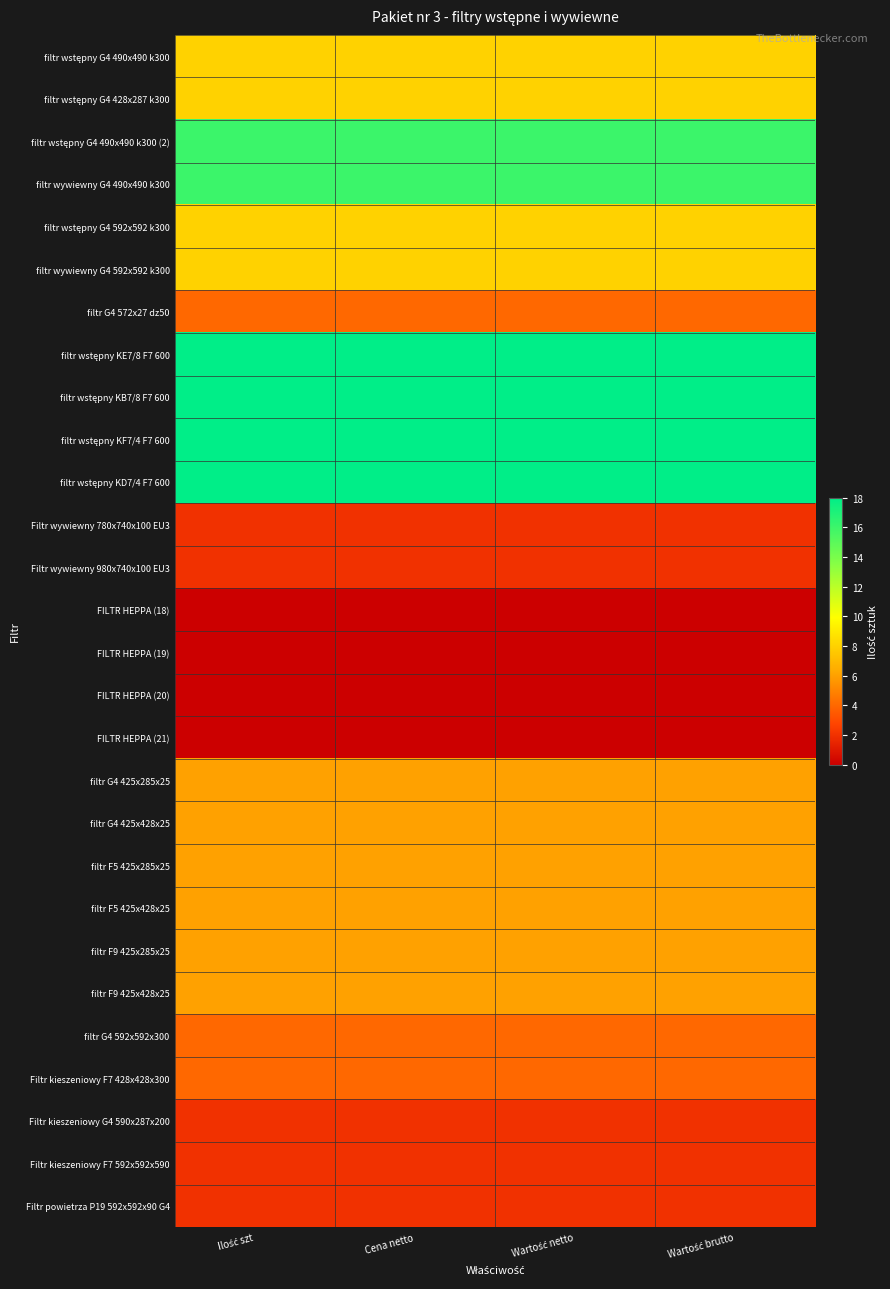

At how many categories does at least one series exceed 4?

4